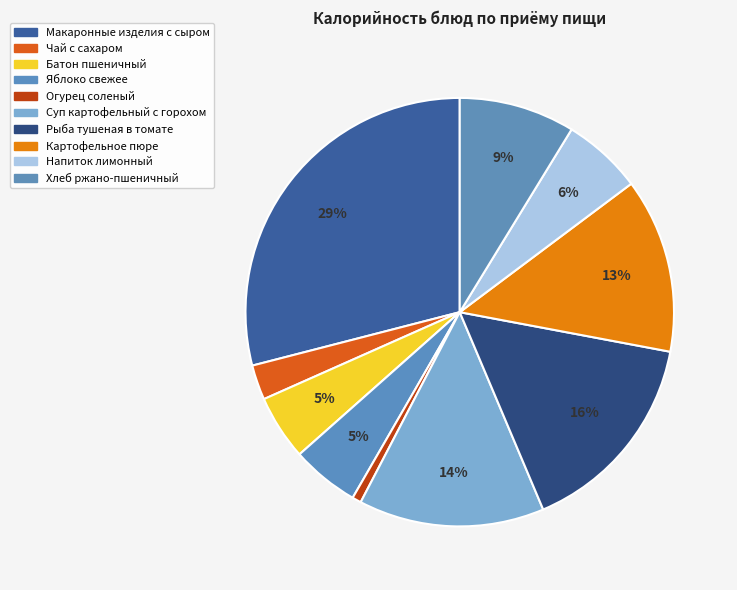

How many slices are in this pie chart?

10